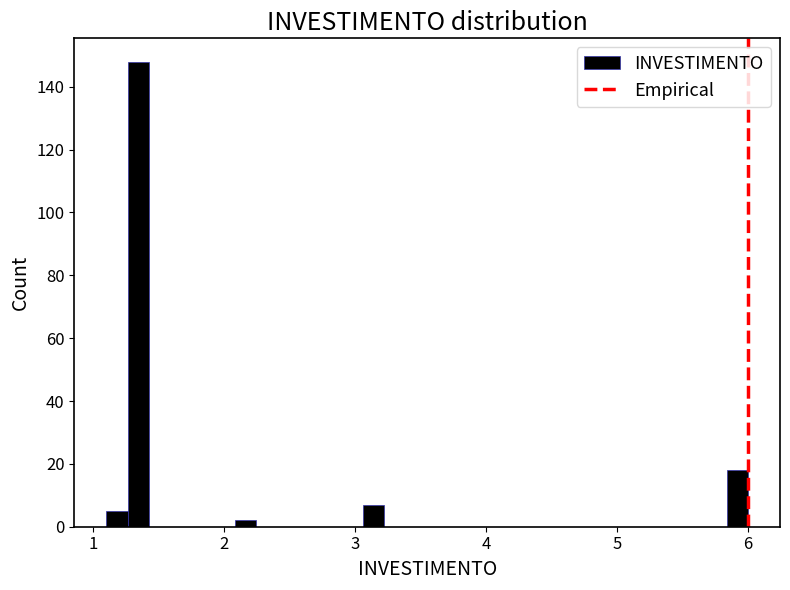

Around what value on the x-axis is the tallest bar? Give the approximate position of its centre, as read against the axis.

1.3